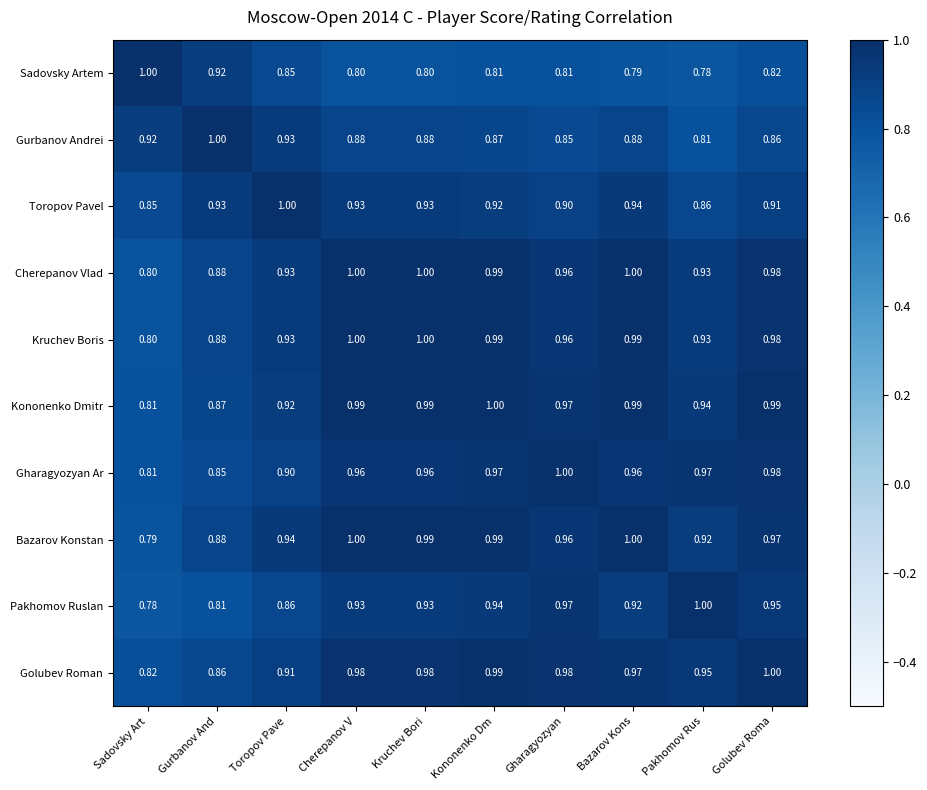

Which category has the lowest value in the Kruchev Boris series?

Sadovsky Art